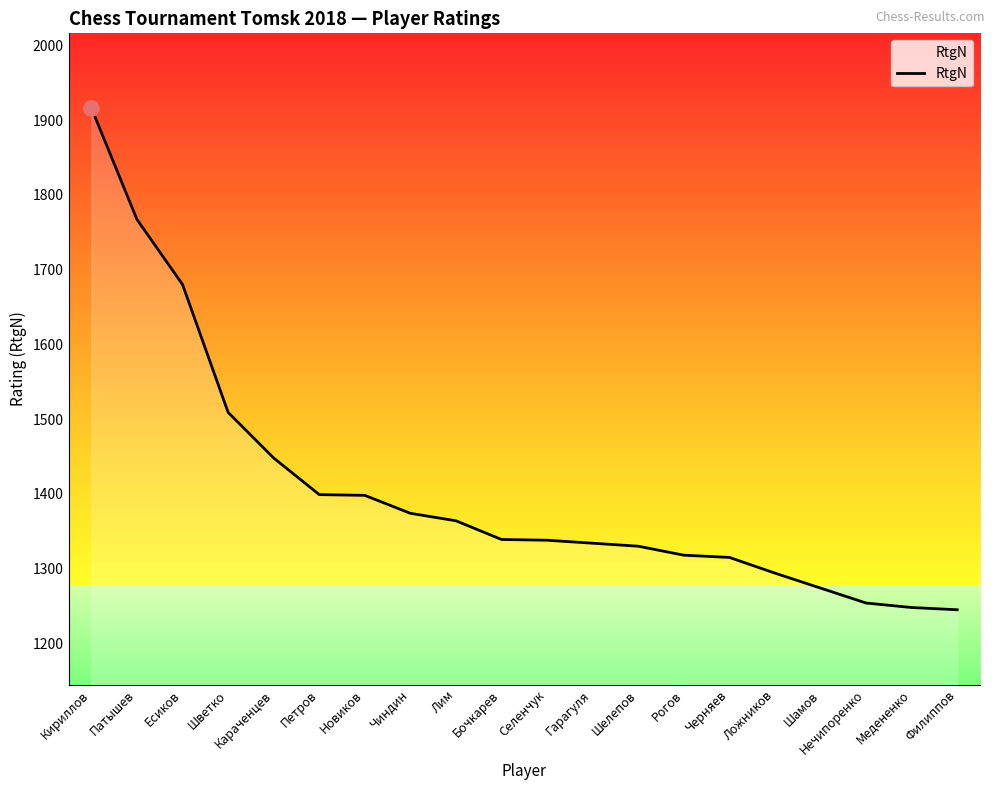

Between Рогов and Шамов, which is larger?

Рогов